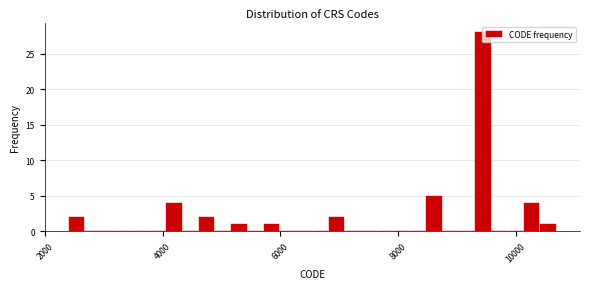

Read against the x-axis, roughly where is the centre of the tallest bar?

9400